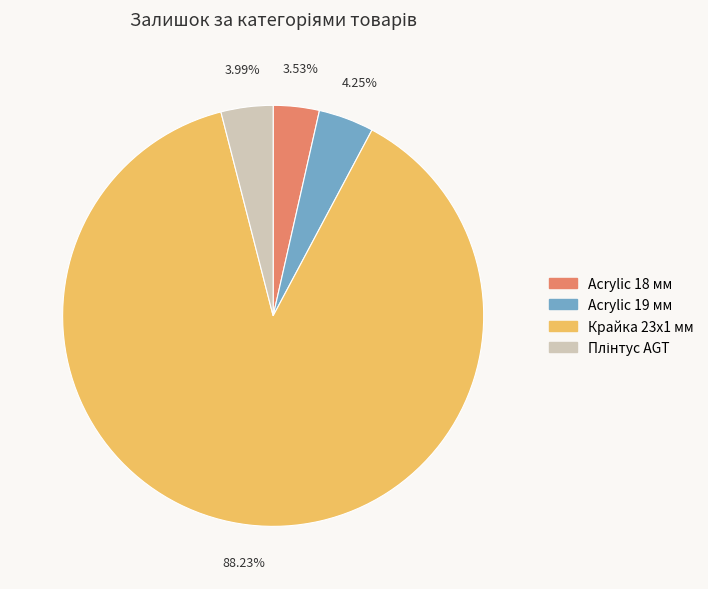

How many slices are in this pie chart?

4